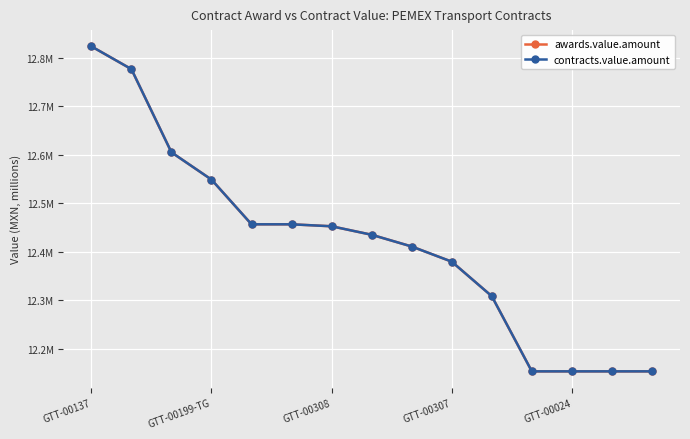

What is the smallest value displayed?

12.2